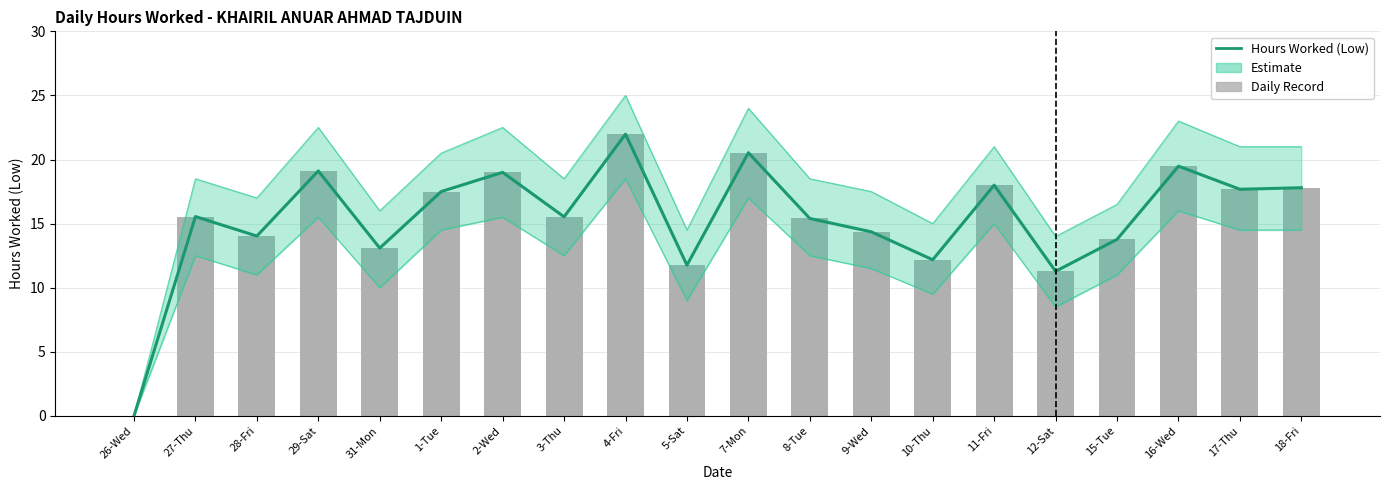

Reading left to right, what are all the values shown in this chart?

0.0	15.6	14.0	19.1	13.1	17.5	19.0	15.5	22.0	11.8	20.5	15.4	14.4	12.2	18.0	11.3	13.8	19.5	17.7	17.8